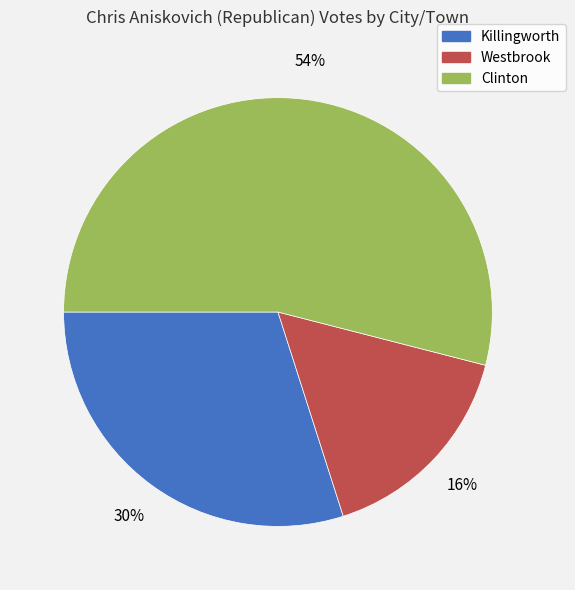

Is the sum of Clinton and Westbrook greater than half?

Yes